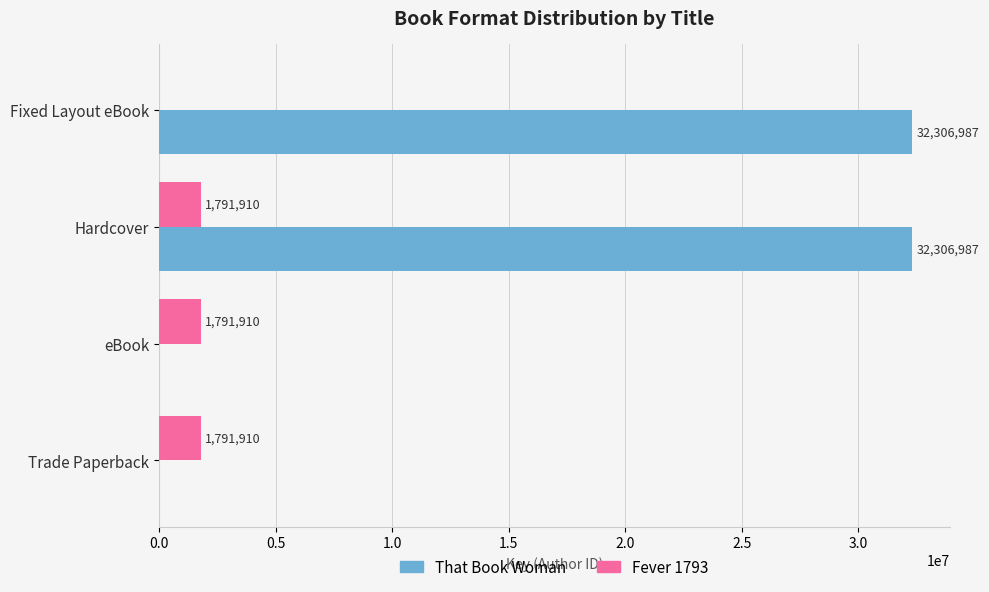

Which series has the widest spread of values?

That Book Woman